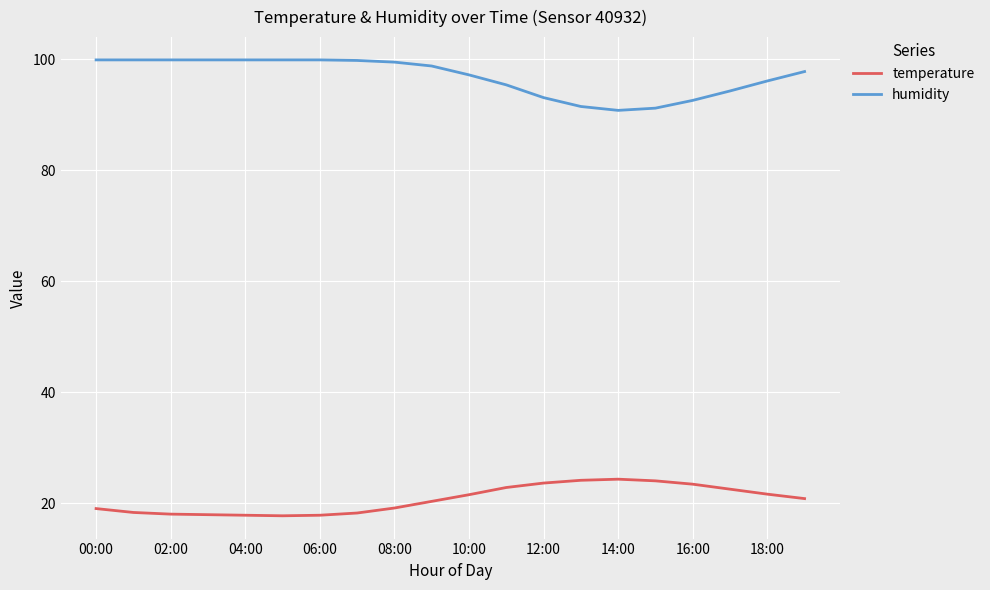

True or false: humidity and temperature cross at least once.

False